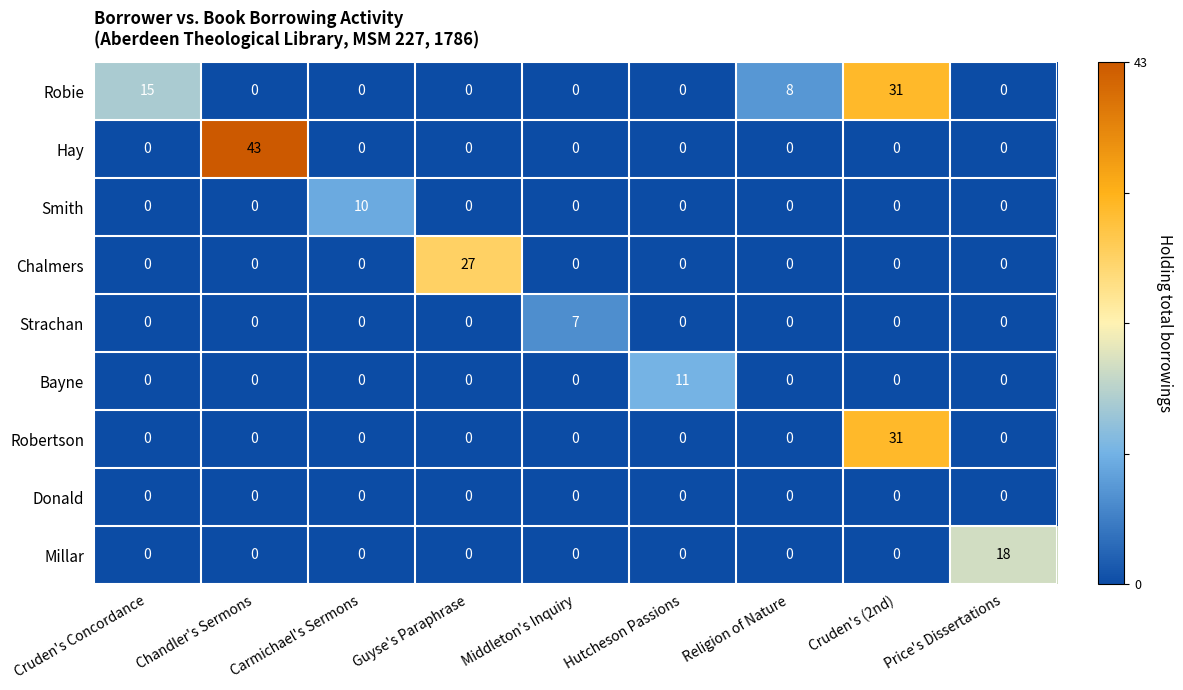

What is the sum of all Strachan values?

7